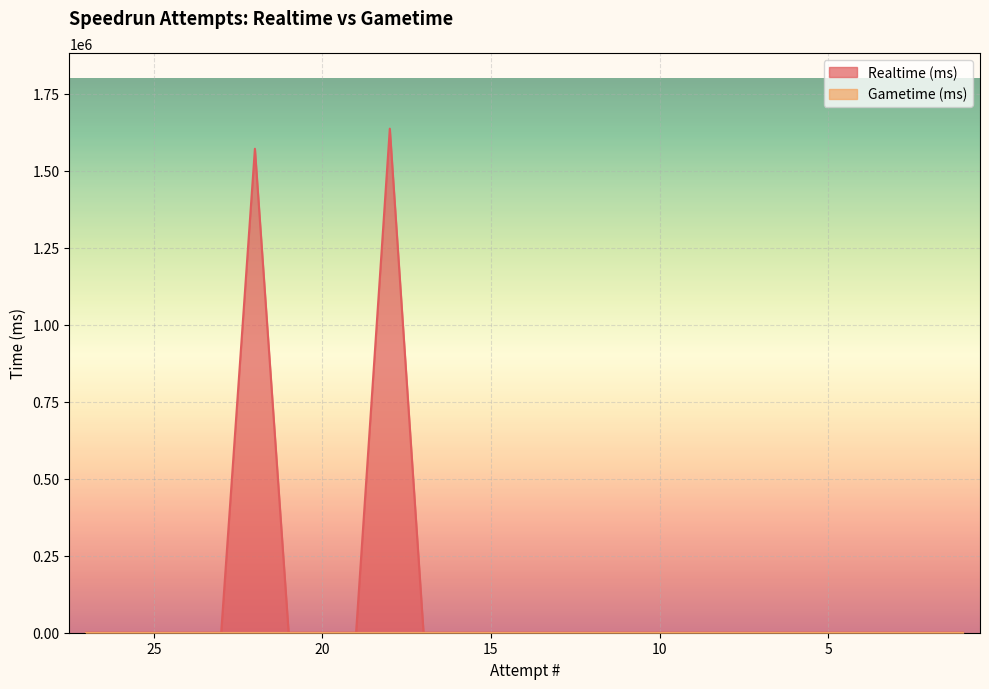

At which label is the value closest to 818329?

22